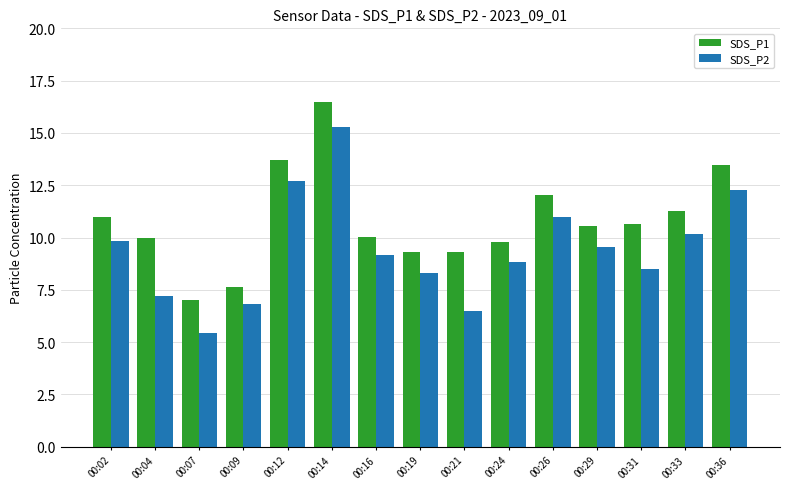

What is the minimum value for SDS_P1?

7.0